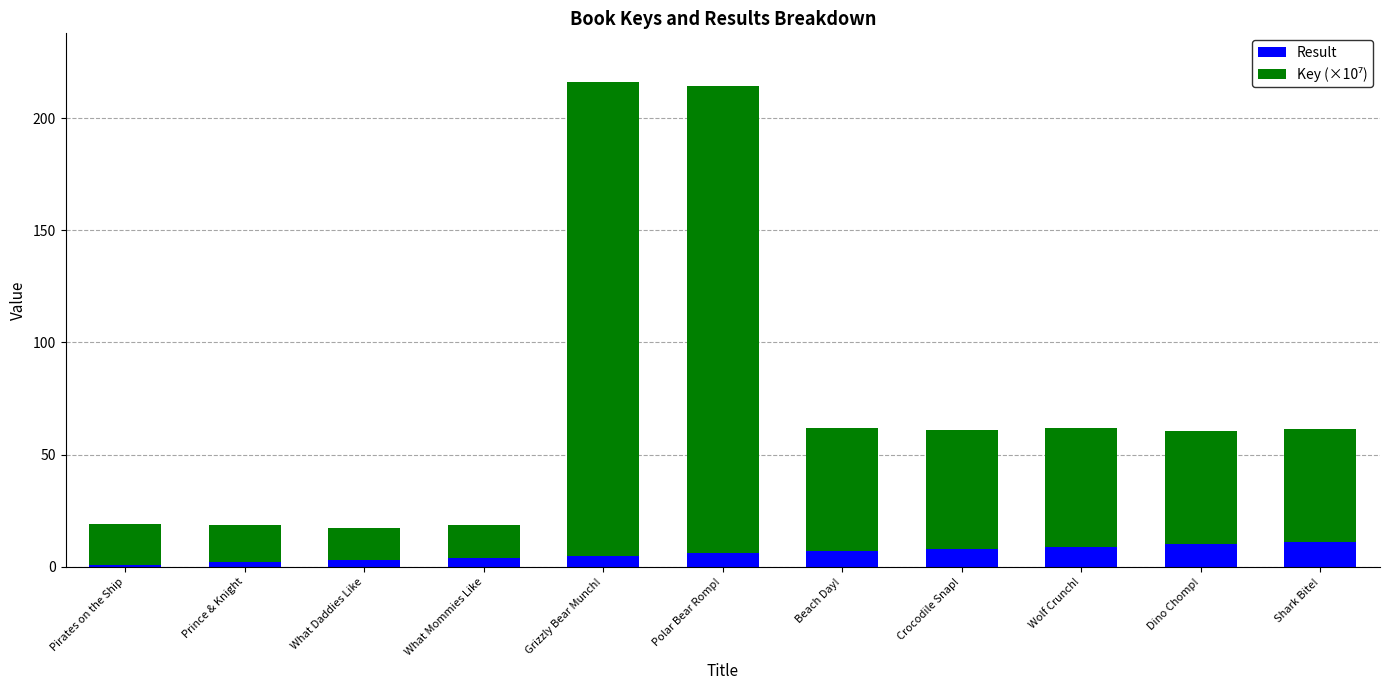

Are the bars grouped side by side (vs. stacked)?

No